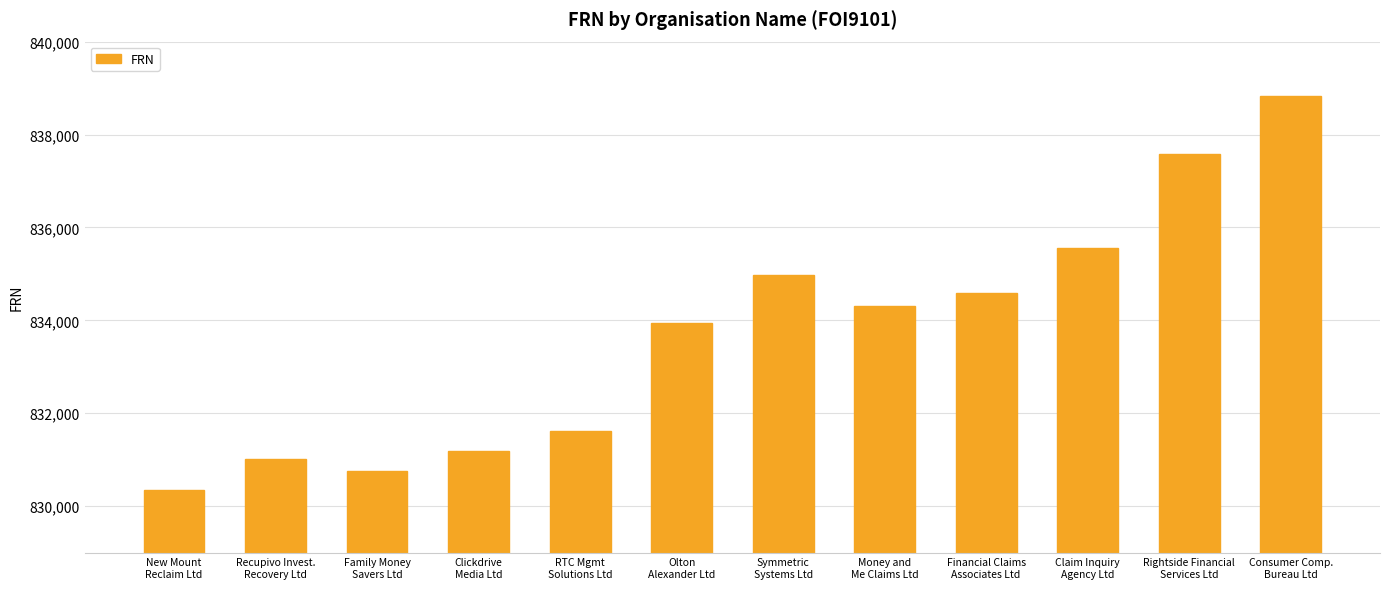

Reading left to right, list all the values displayed in this chart.

New Mount
Reclaim Ltd=830352	Recupivo Invest.
Recovery Ltd=831007	Family Money
Savers Ltd=830766	Clickdrive
Media Ltd=831196	RTC Mgmt
Solutions Ltd=831627	Olton
Alexander Ltd=833941	Symmetric
Systems Ltd=834984	Money and
Me Claims Ltd=834307	Financial Claims
Associates Ltd=834593	Claim Inquiry
Agency Ltd=835552	Rightside Financial
Services Ltd=837572	Consumer Comp.
Bureau Ltd=838837